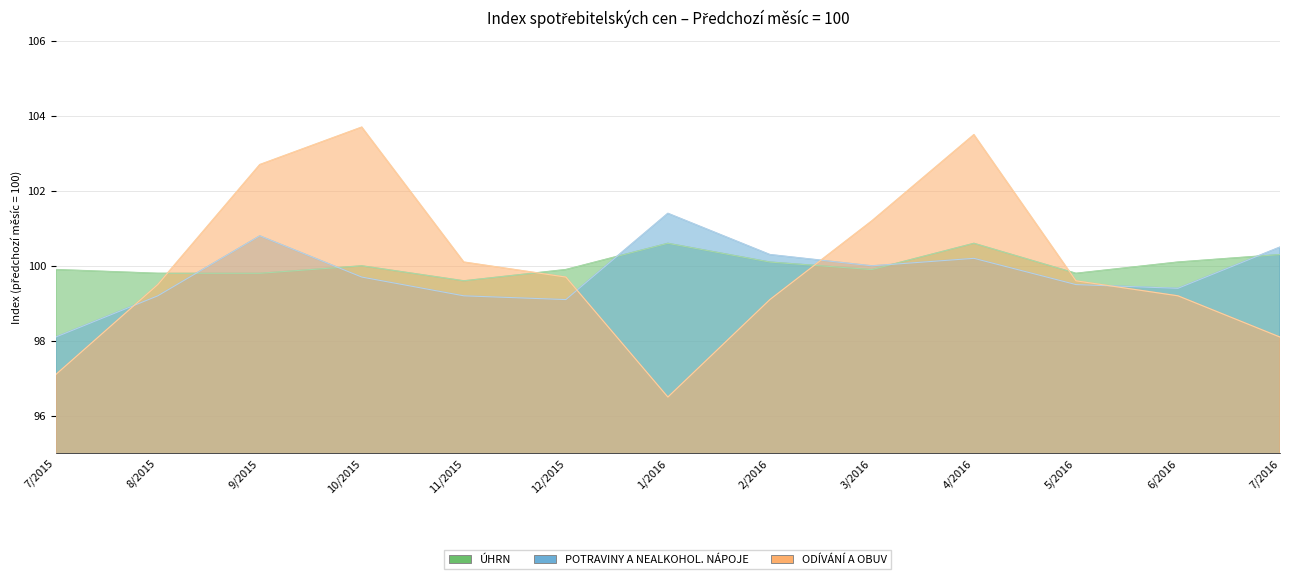

At which category does ÚHRN reach its first local valley?

11/2015